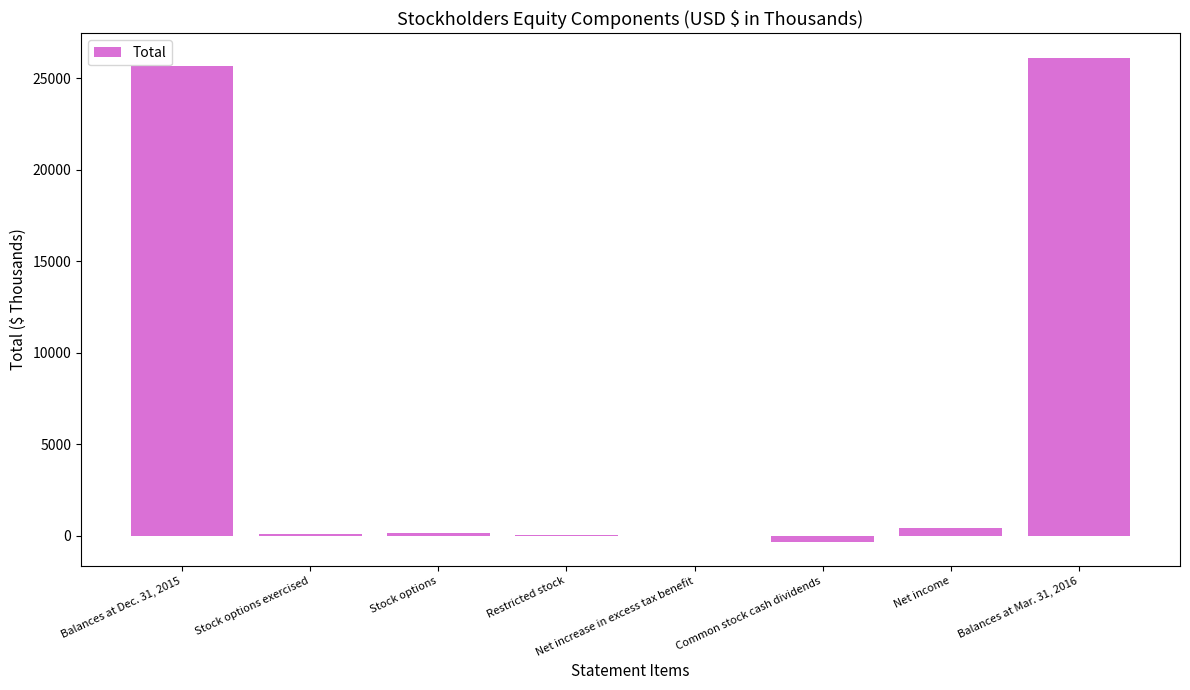

Is it true that the value at Balances at Mar. 31, 2016 is 26137?

True